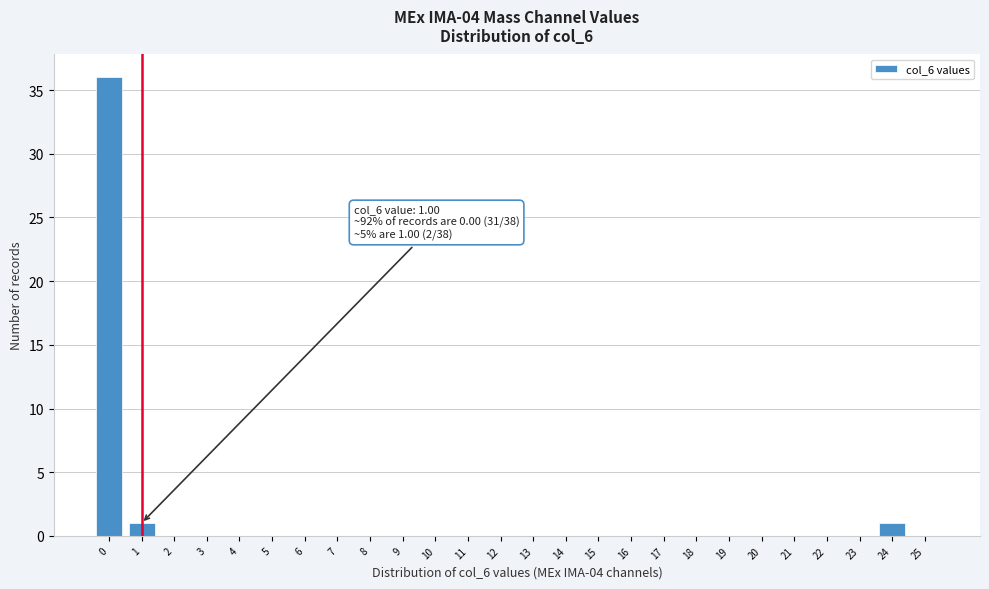

Reading left to right, transcribe all the data shown in this chart.

0=36	1=1	2=0	3=0	4=0	5=0	6=0	7=0	8=0	9=0	10=0	11=0	12=0	13=0	14=0	15=0	16=0	17=0	18=0	19=0	20=0	21=0	22=0	23=0	24=1	25=0